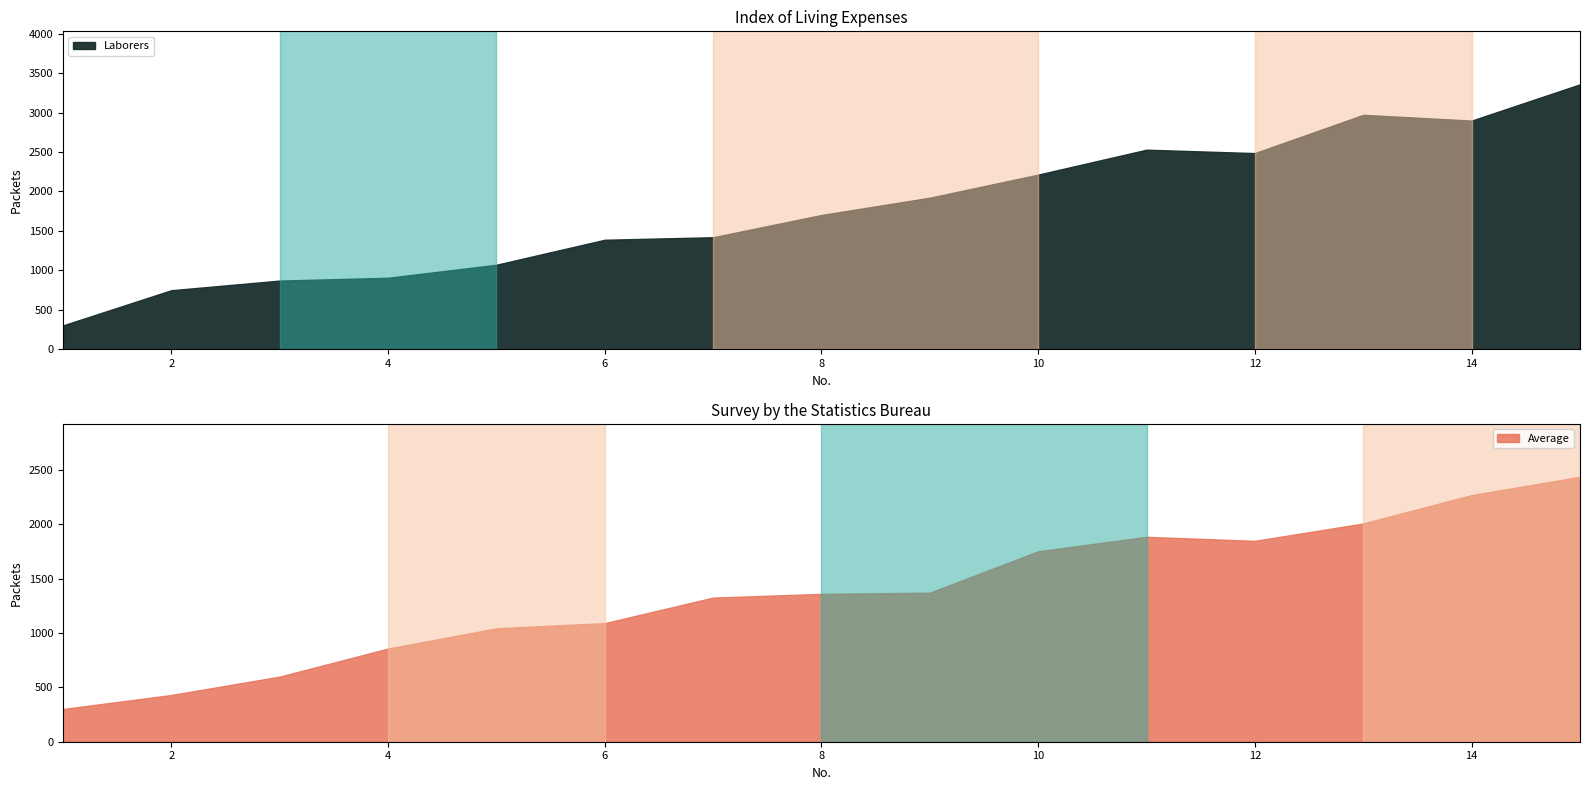

The value of Laborers at 8 is 1119. True or false?

False